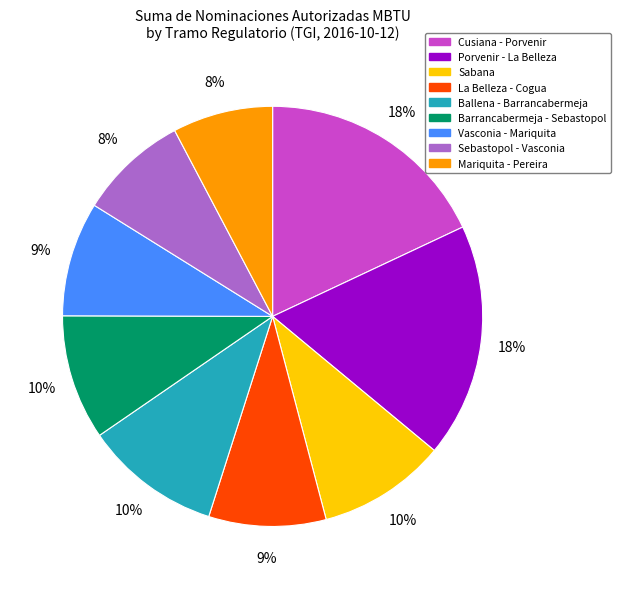

To the nearest percent, what percentage of the pie is Sabana?

10%